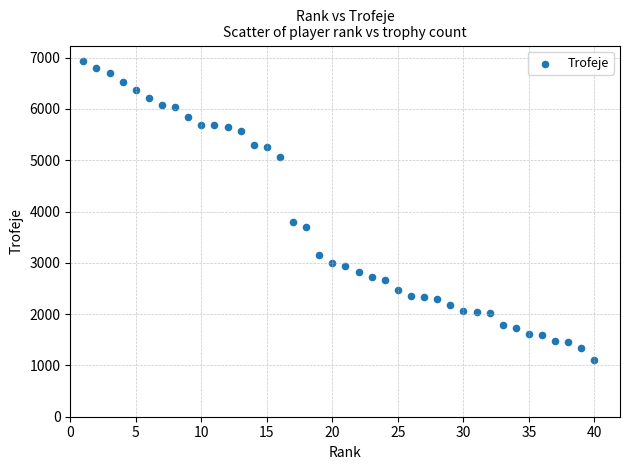

What is the range of Y values (max minus min)?

5844